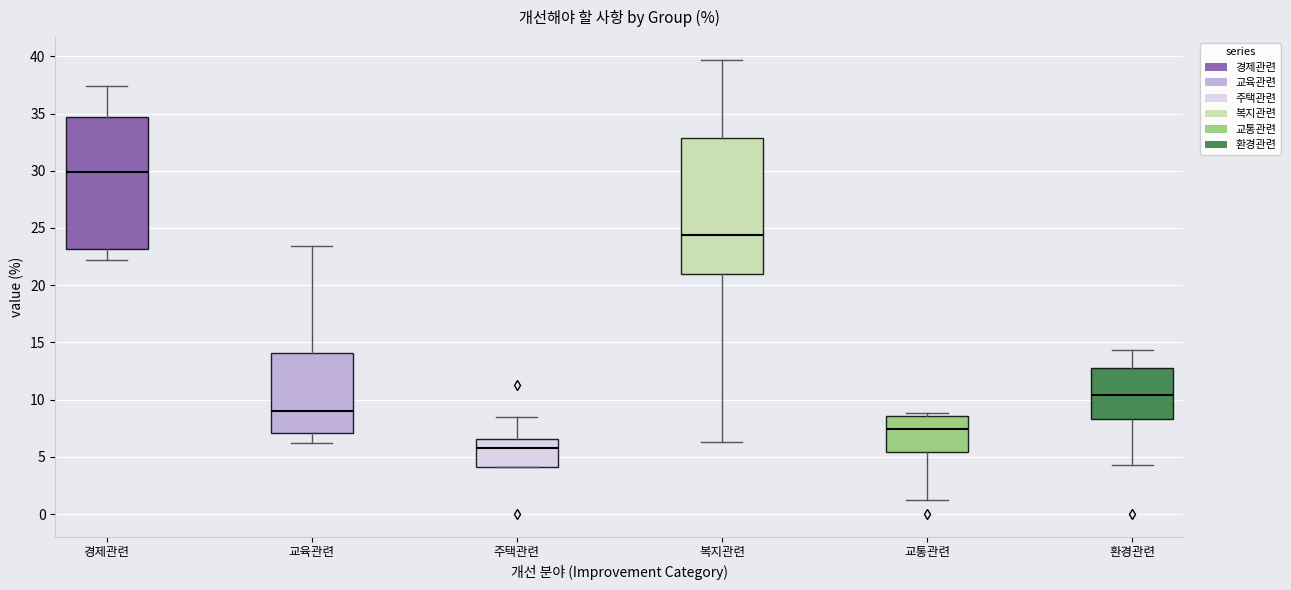

Which box's median line is the lowest?

주택관련